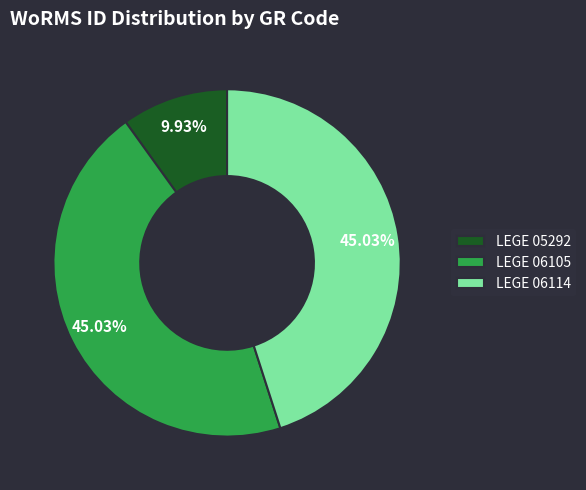

What percentage is the LEGE 05292 slice, to the nearest percent?

10%